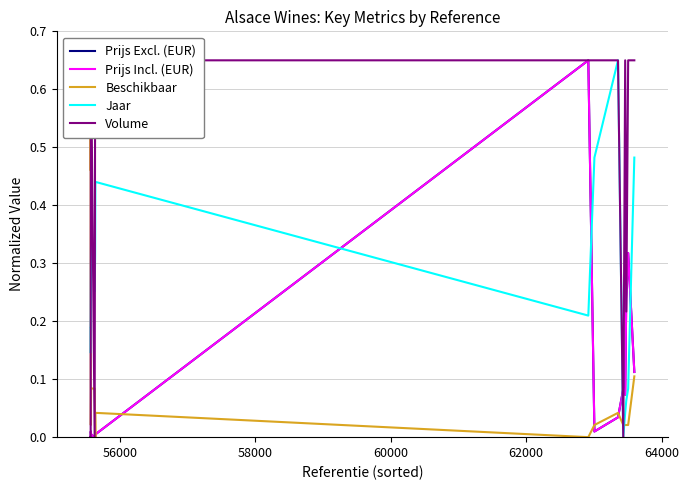

Is this an area chart (filled region under the line)?

No